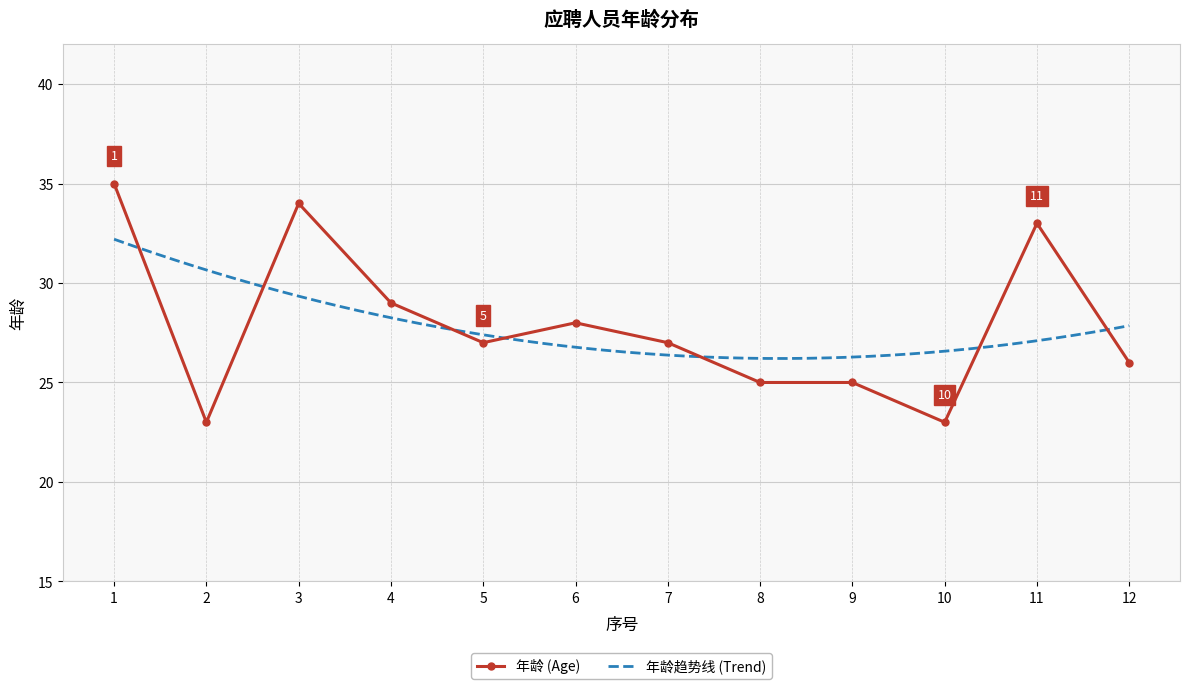

The chart shows a value of 33 at 11. True or false?

True